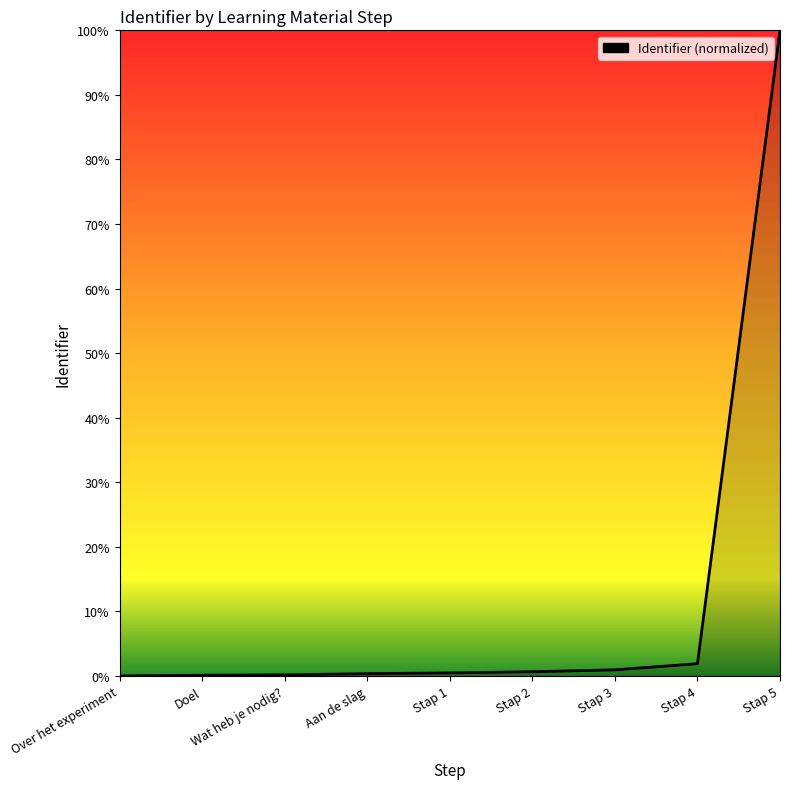

How many categories are shown in the chart?

9